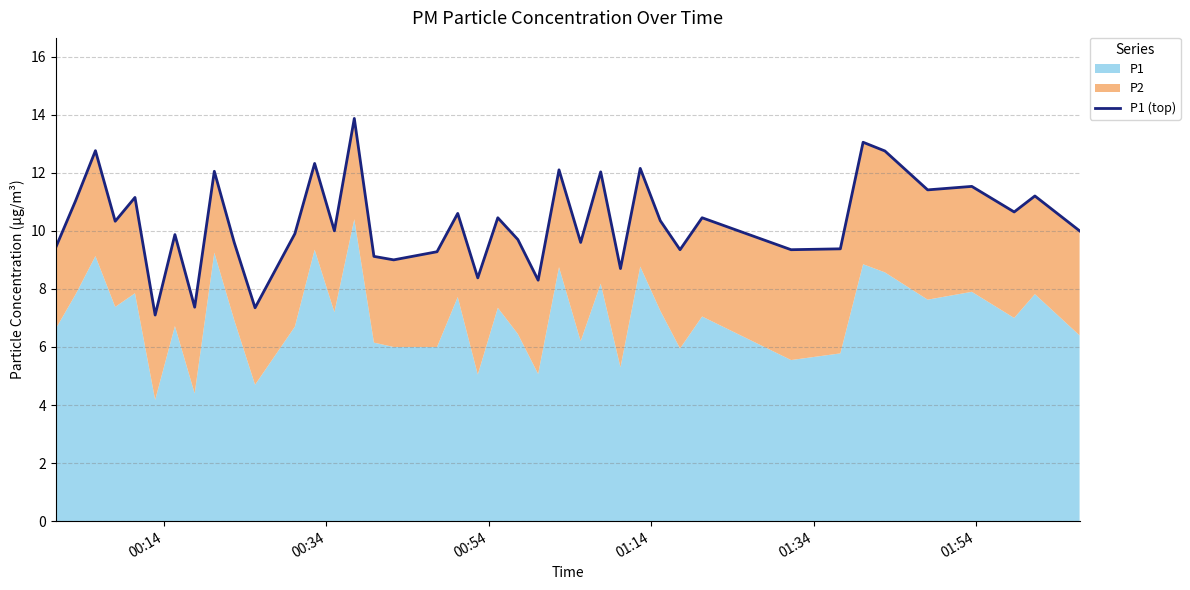

Where does the data first go above 10?

00:34